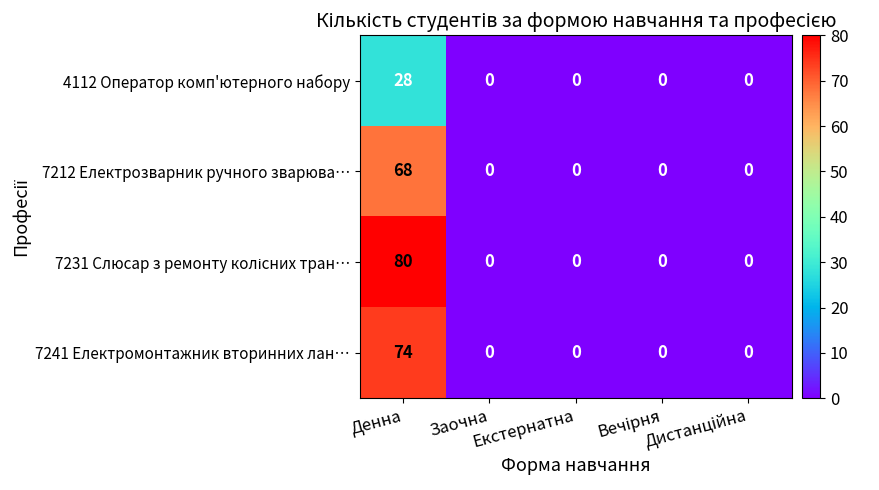

What is the sum of all 7241 Електромонтажник вторинних лан… values?

74